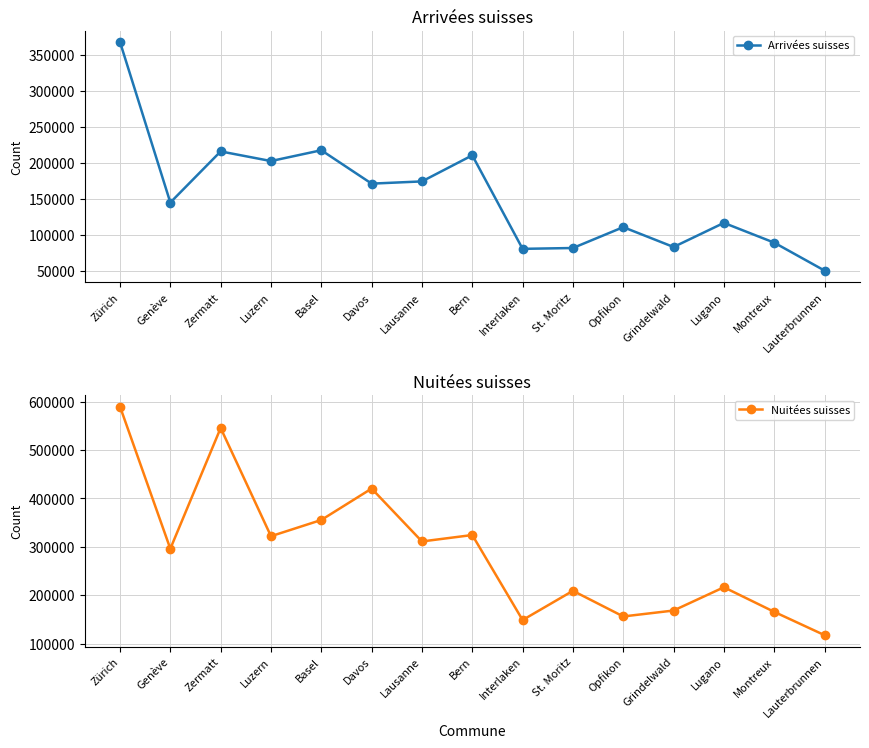

At Zürich, list the series in order from smallest to largest.

Arrivées suisses, Nuitées suisses